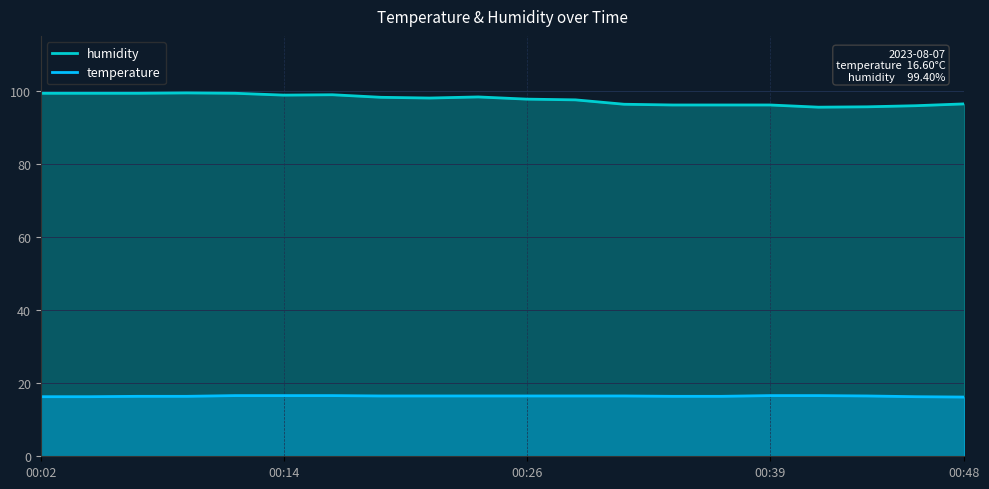

The humidity series shows 99.4 at 00:09. True or false?

True